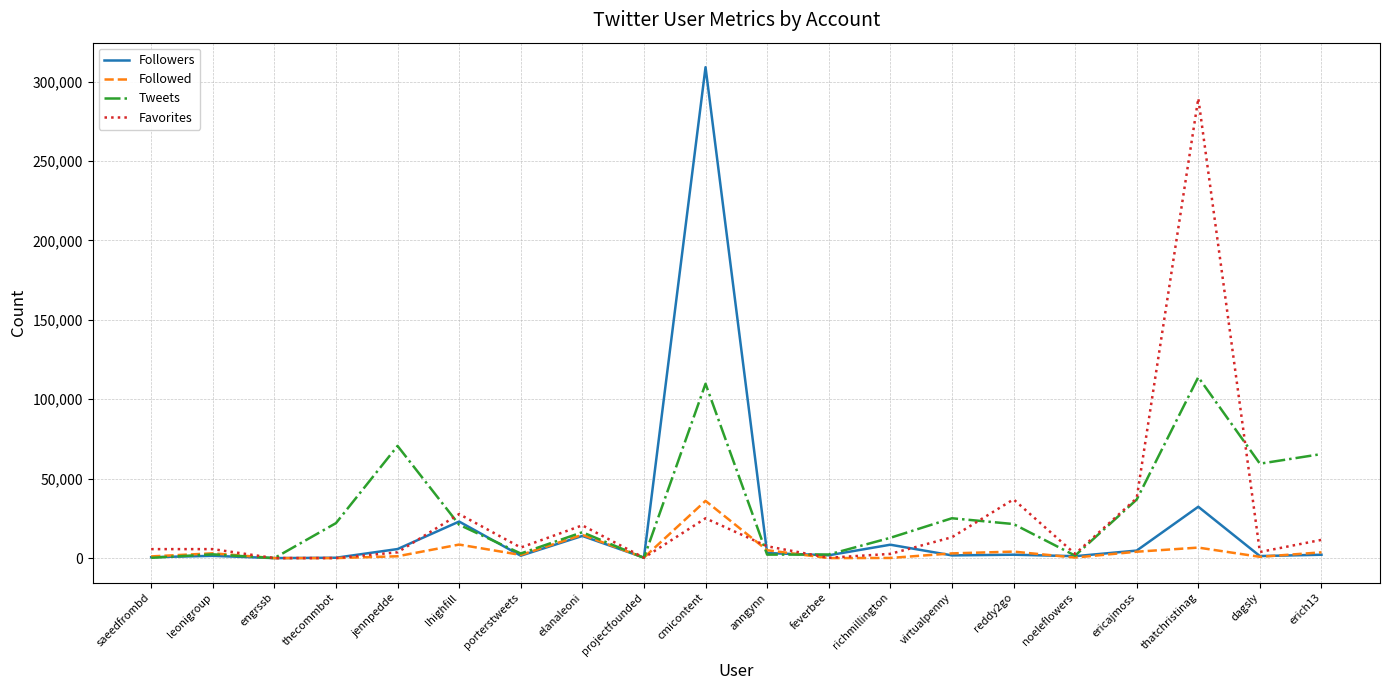

What is the average value of the Favorites series?

25037